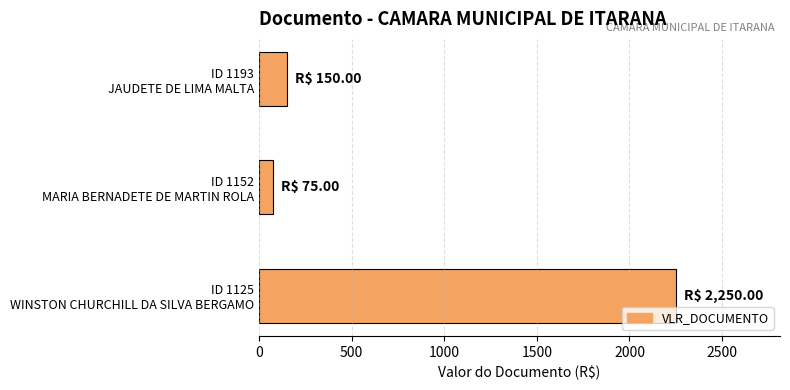

What is the average value?

825